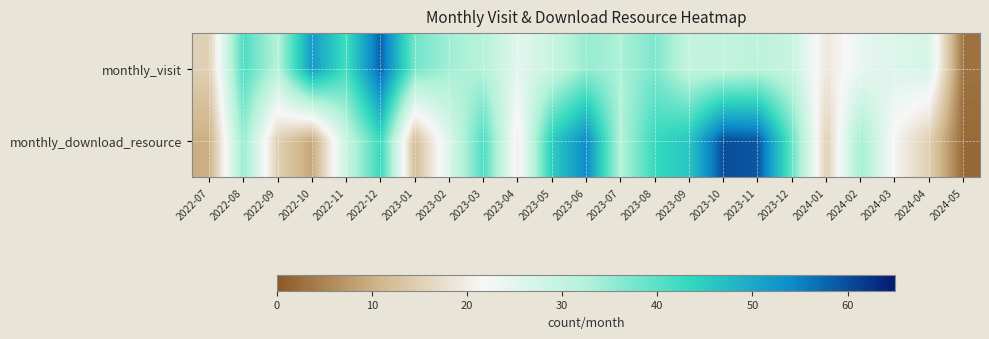

Which series has the widest spread of values?

monthly_download_resource